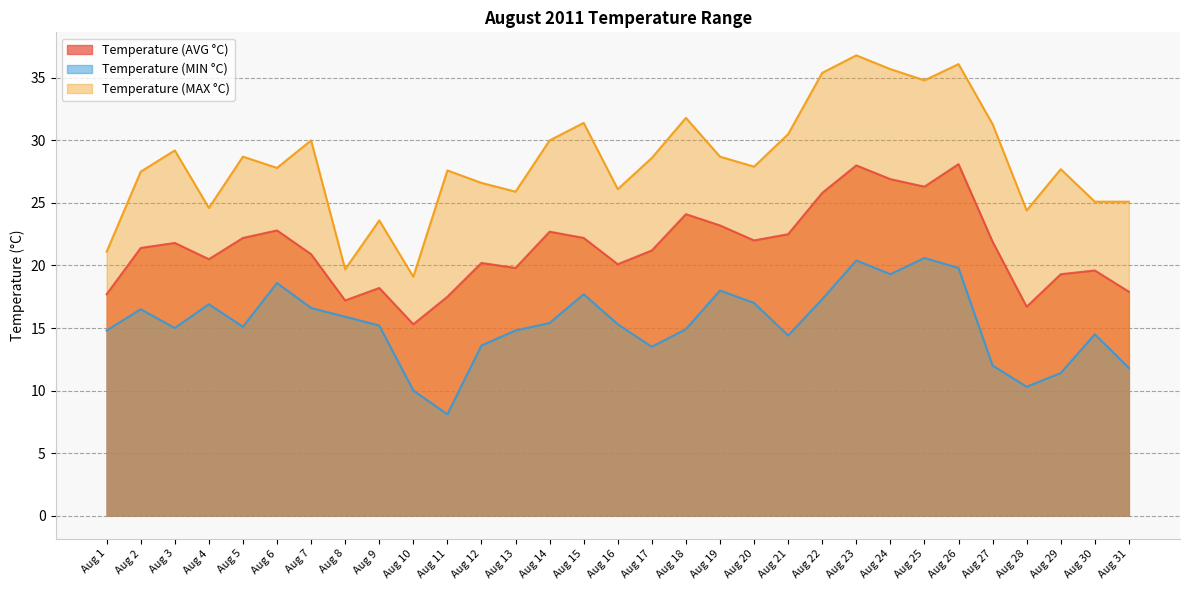

What is the value of the Temperature (MIN °C) point at the 3rd from the left?

15.0